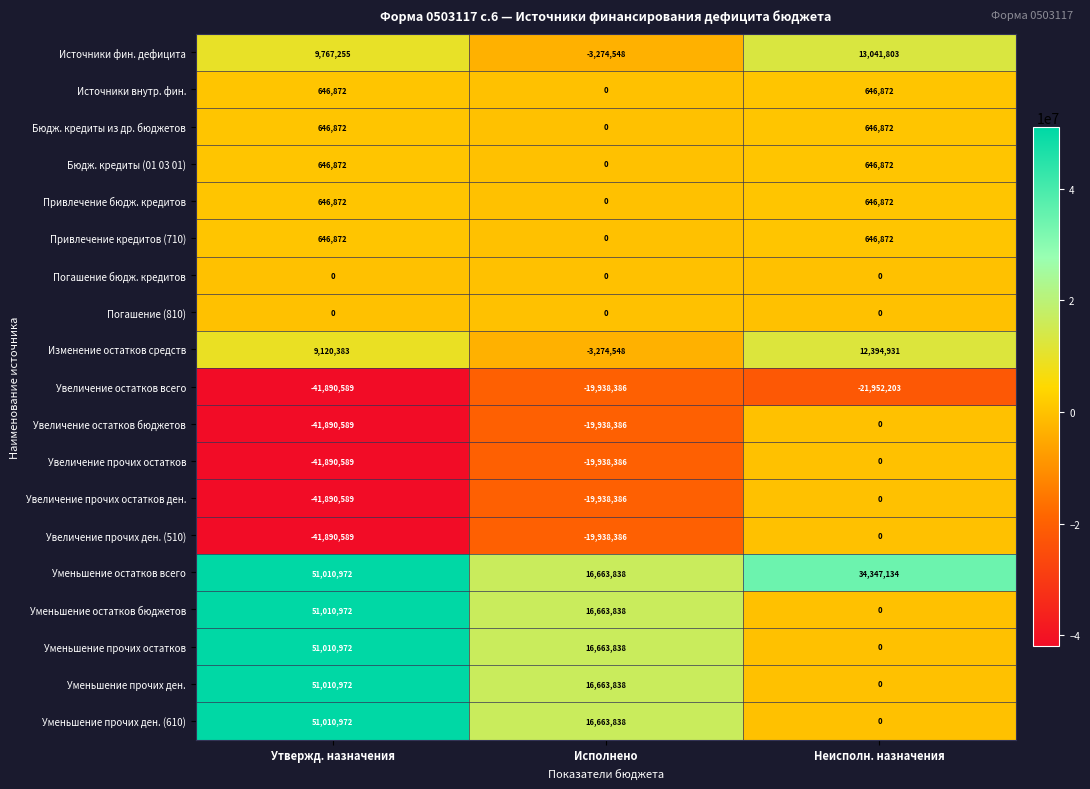

Where is Увеличение прочих ден. (510) nearest to the value -20945294?

Исполнено